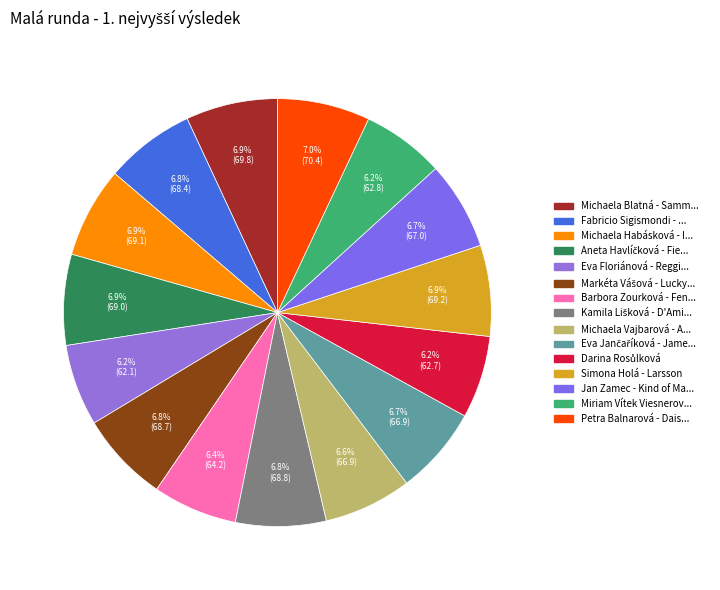

How many slices are in this pie chart?

15